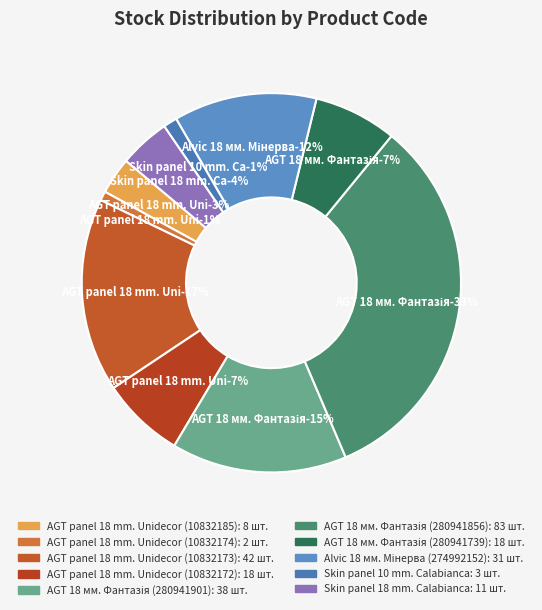

To the nearest percent, what is the difference between the Skin panel 10 mm. Calabianca and AGT 18 мм. Фантазія (280941739) slice percentages?

6%